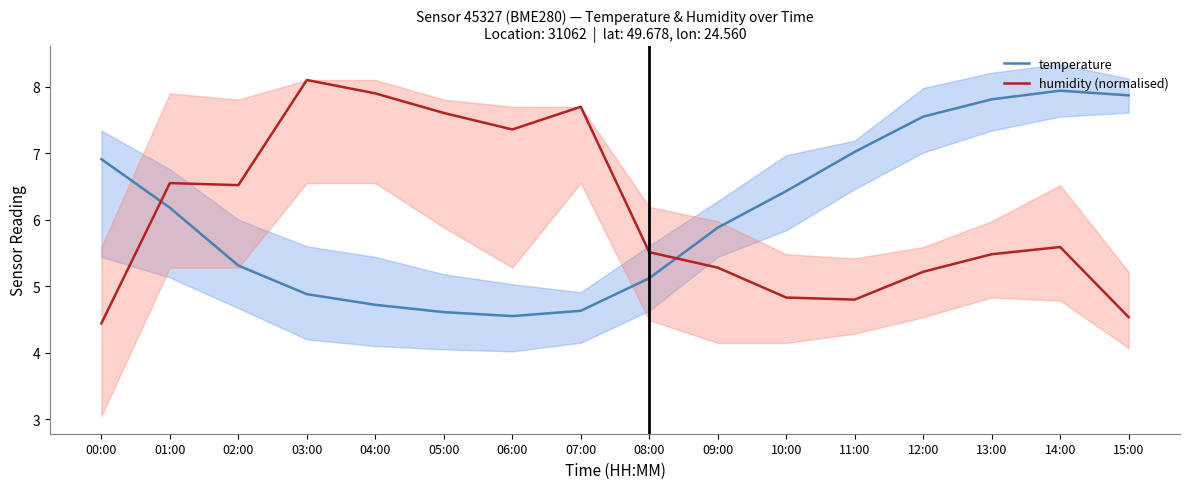

How many distinct data groups are displayed?

2